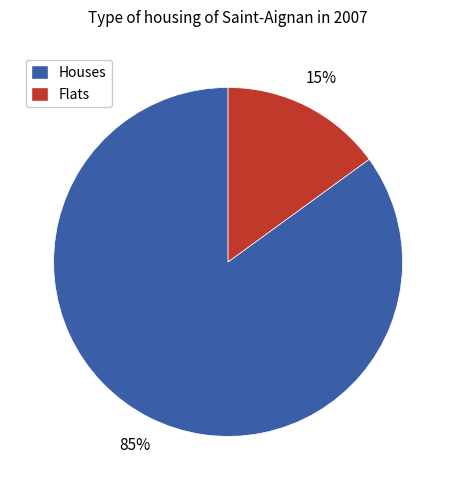

What percentage is the Flats slice, to the nearest percent?

15%